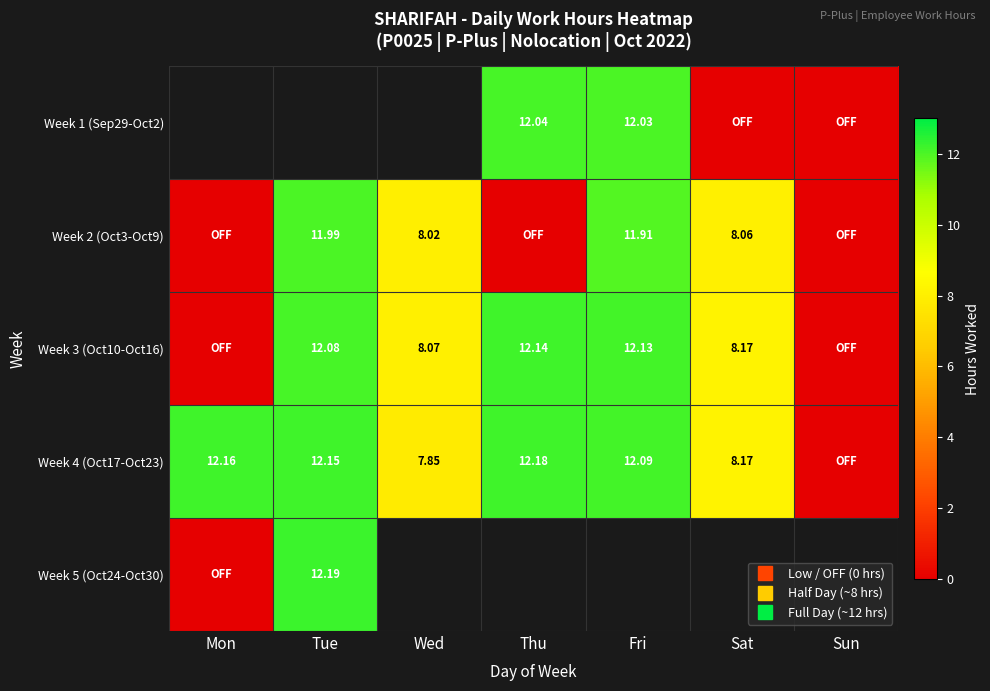

Is it true that Week 3 (Oct10-Oct16) equals 4.7 at Tue?

False